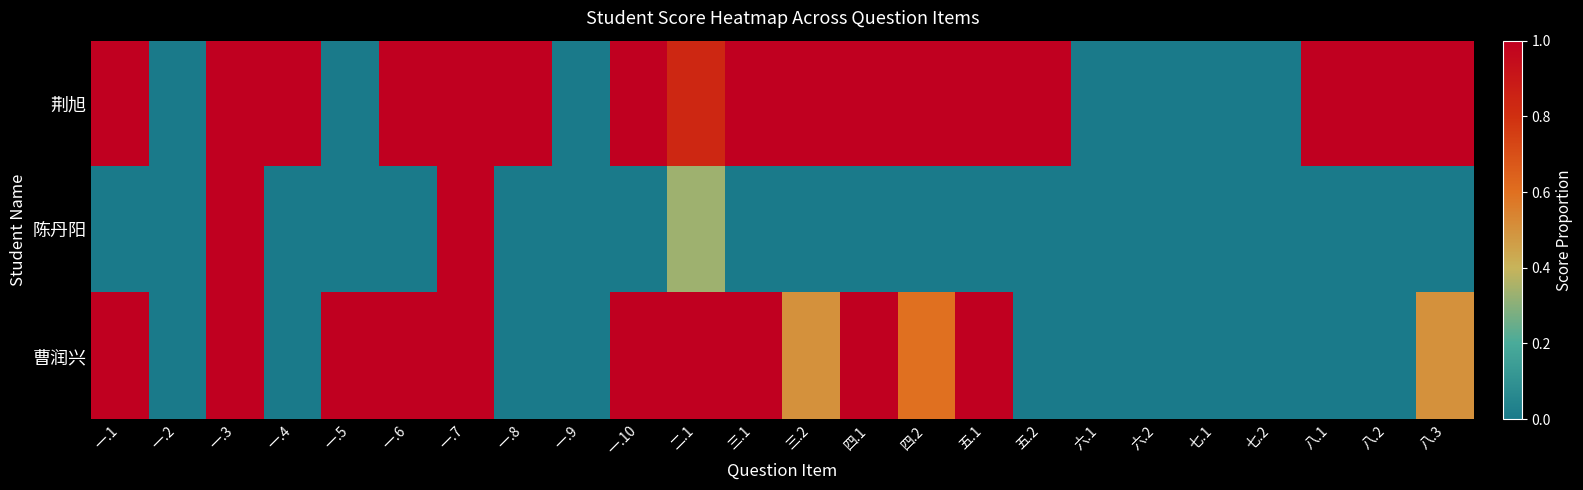

At which category does the chart reach its peak across all series?

一.1